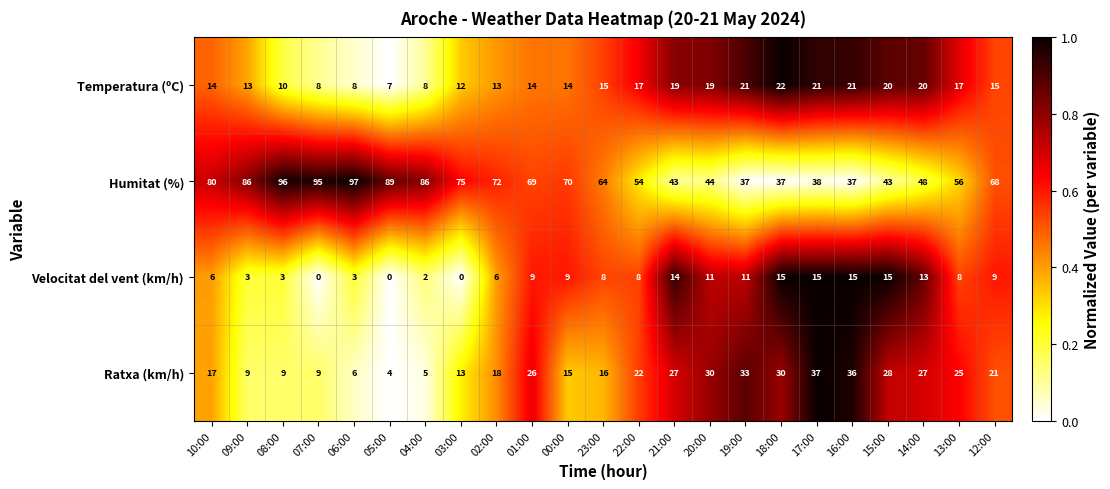

What is the difference between the second highest and minimum values in the Ratxa (km/h) series?

32